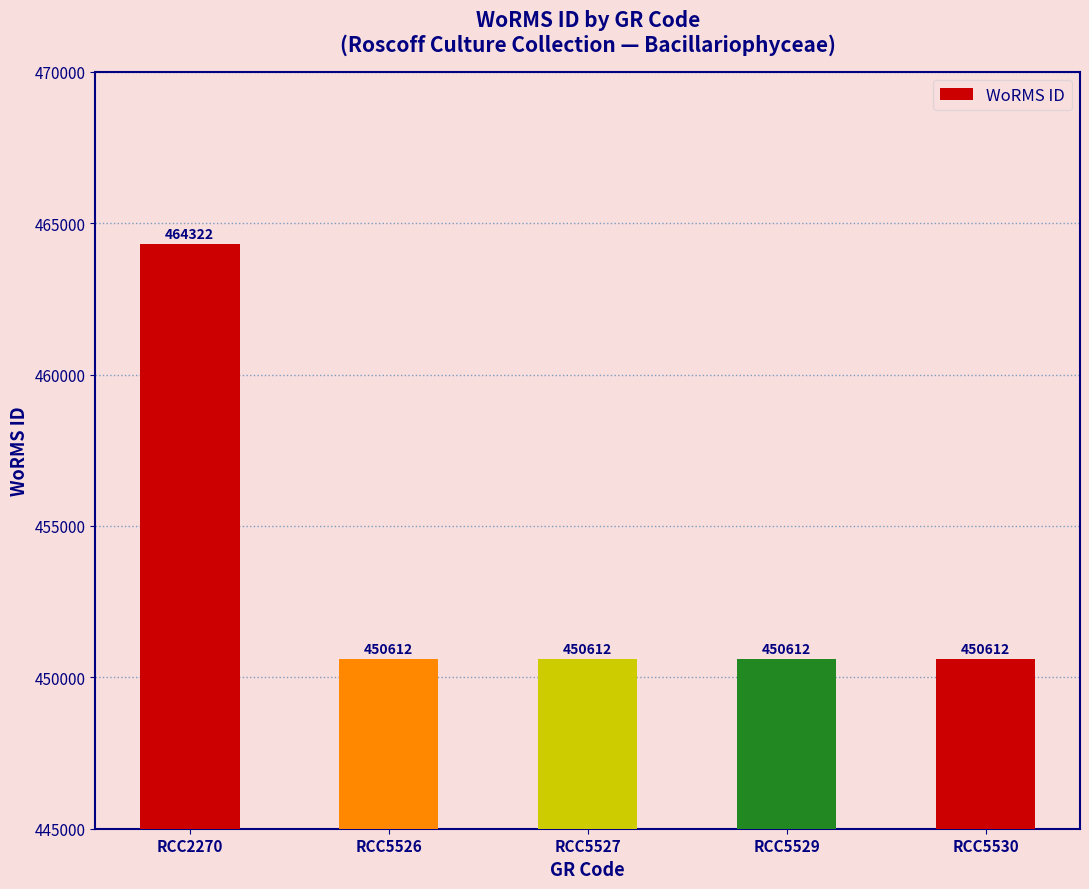

Reading left to right, transcribe all the data shown in this chart.

RCC2270=464322	RCC5526=450612	RCC5527=450612	RCC5529=450612	RCC5530=450612